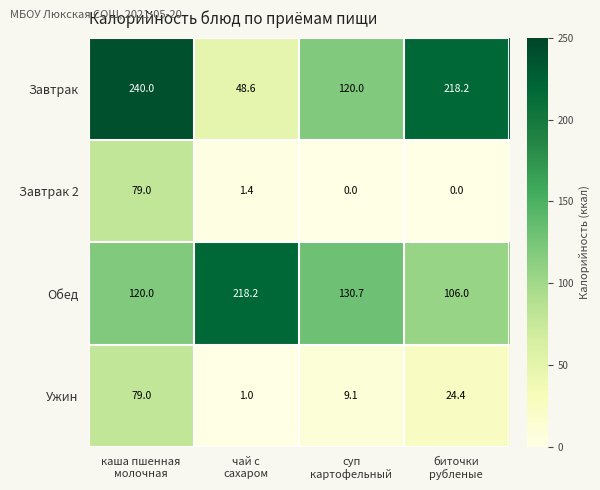

At how many categories does at least one series exceed 182?

3